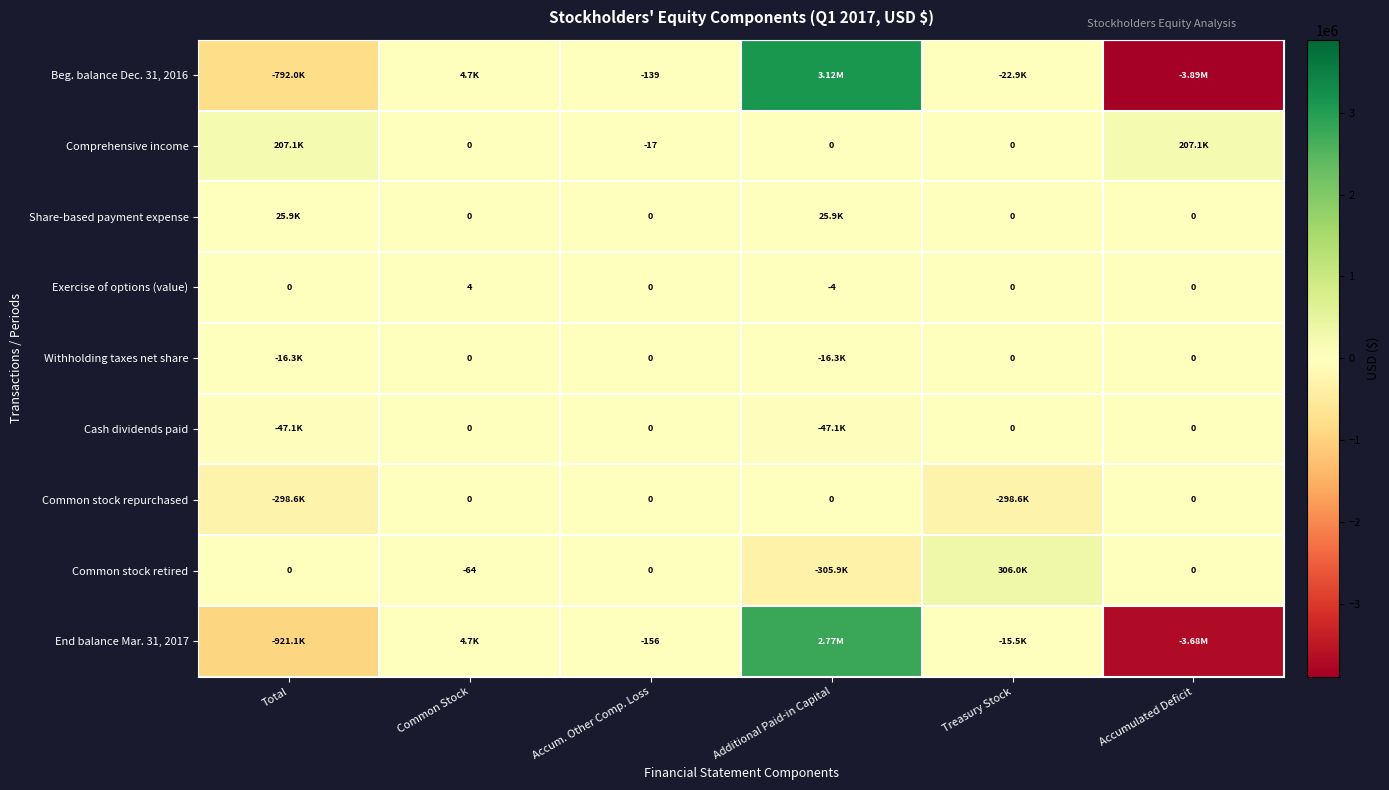

What is the spread (max minus min) of values at Accumulated Deficit?

4098454